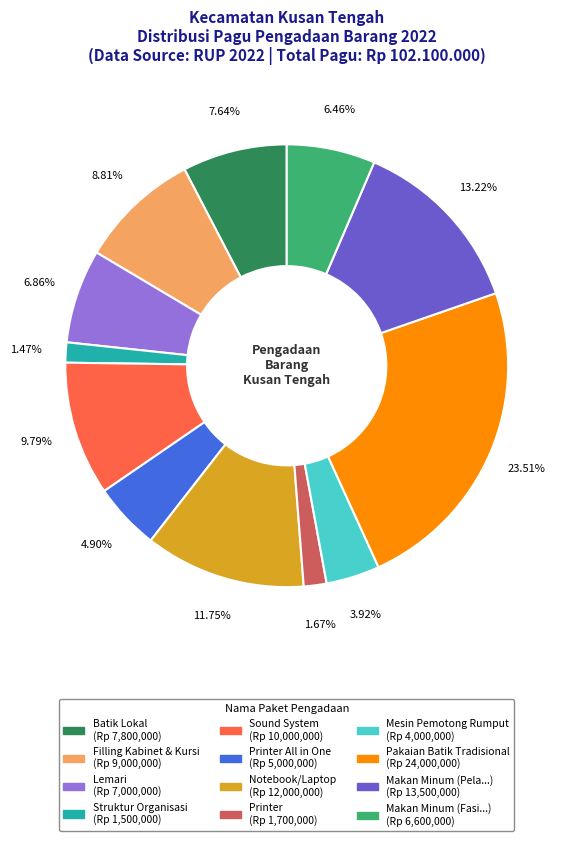

Is there any slice that represents more than half of the pie?

No